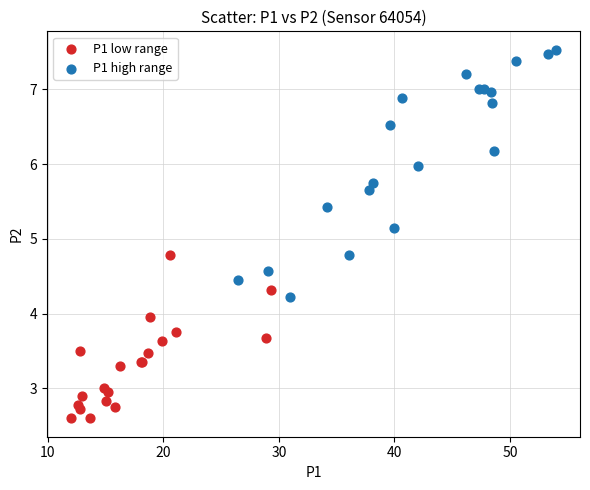

Which series contains the lowest Y value?

P1 low range